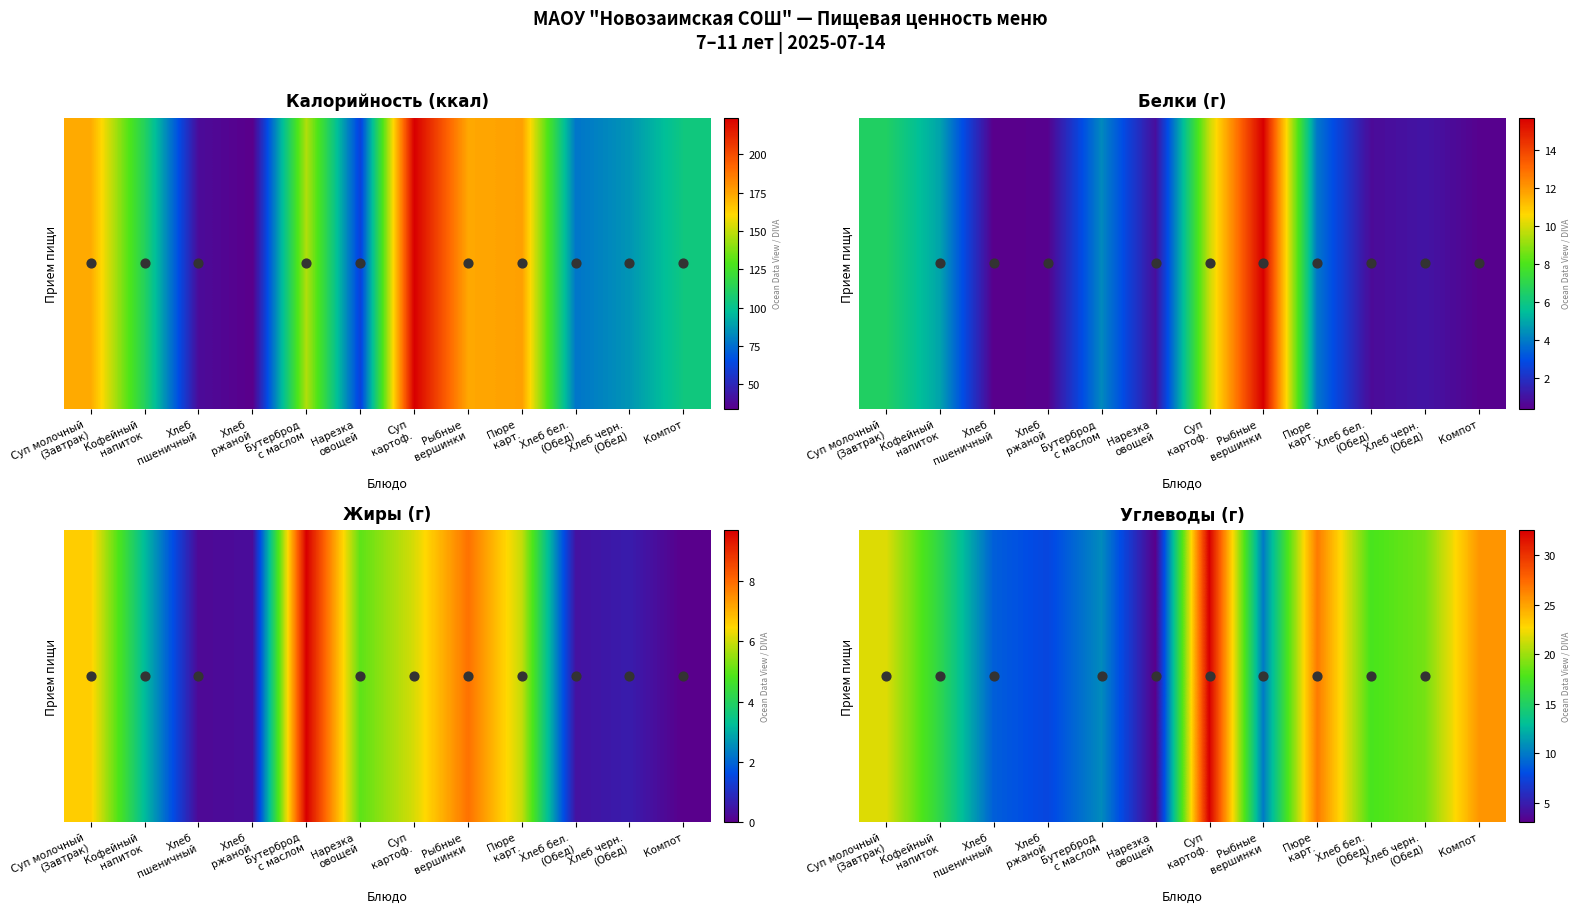

What is the change in value from Суп молочный
(Завтрак) to Хлеб черн.
(Обед)?

-2.9